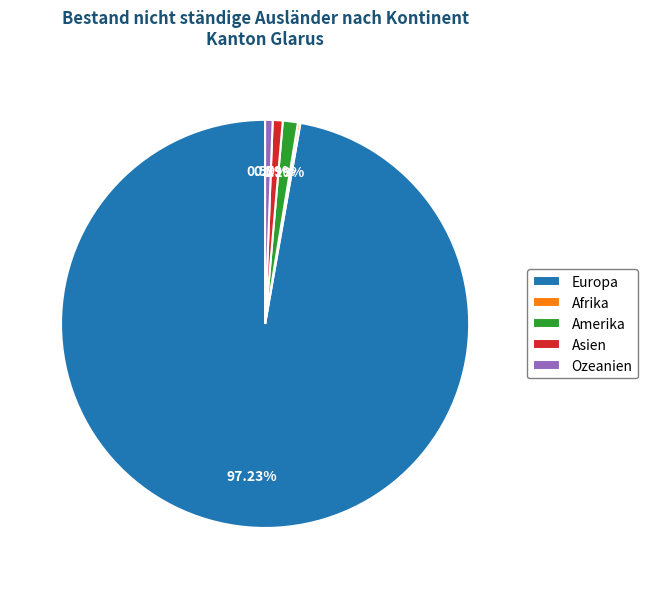

What is the ratio of the value at Asien to the value at Ozeanien?

1.3